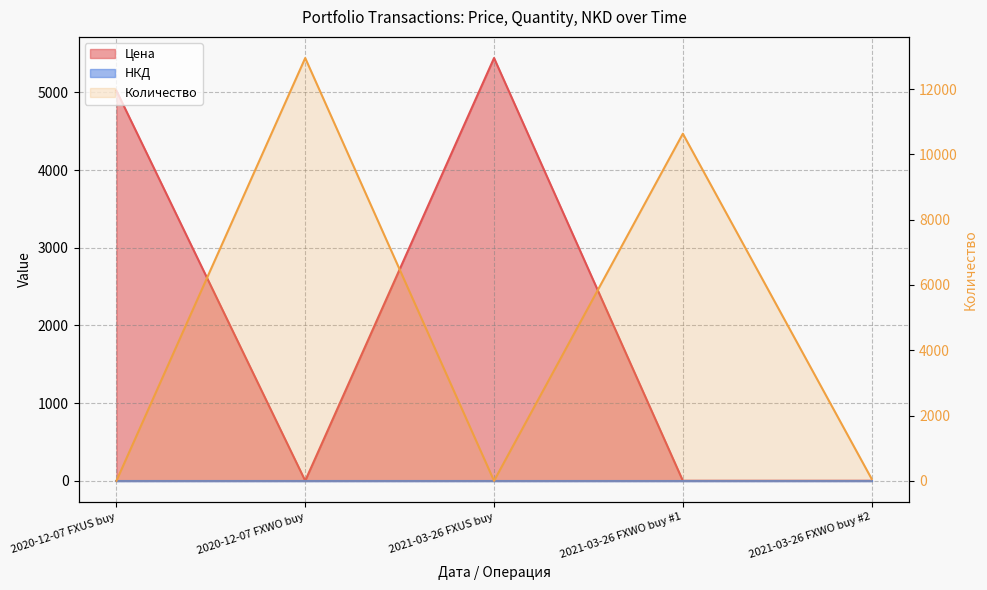

What position from the right is 2021-03-26 FXWO buy #2?

1